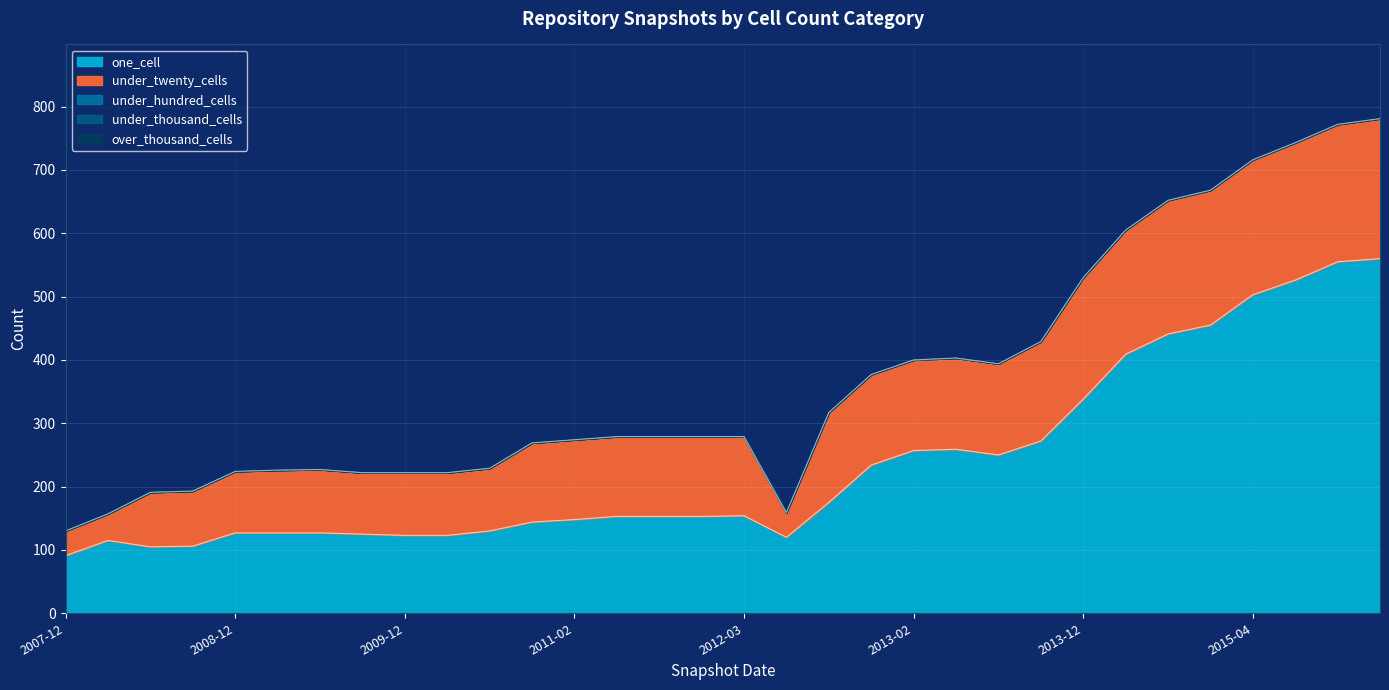

Which category has the highest value in the under_twenty_cells series?

2016-01-04